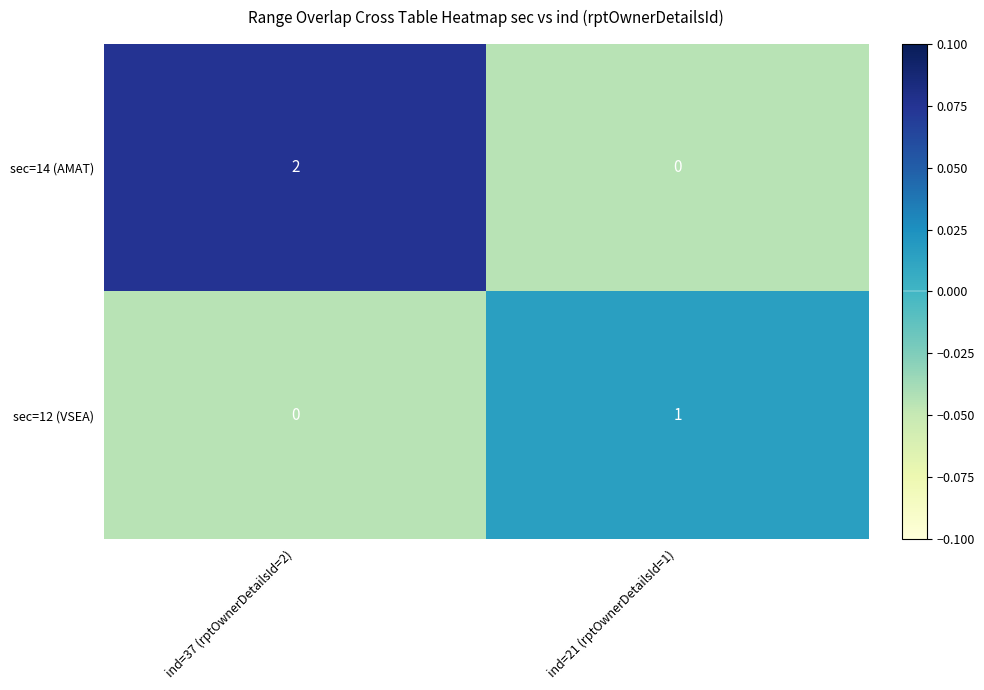

Reading left to right, list all the values displayed in this chart.

sec=14 (AMAT): 2	0
sec=12 (VSEA): 0	1